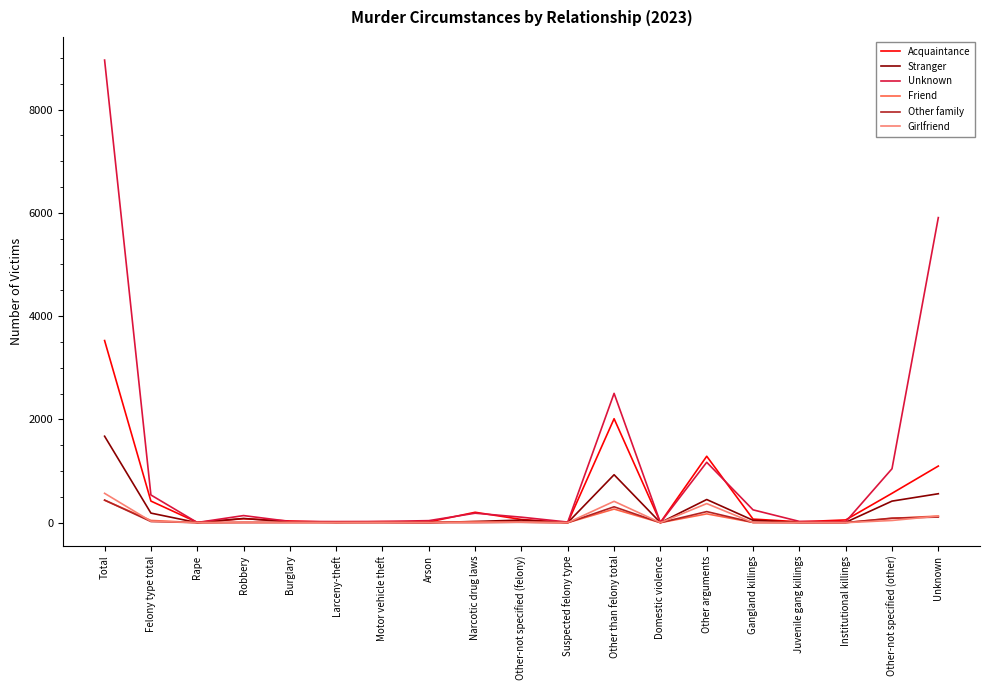

What is the spread (max minus min) of values at Domestic violence?

5